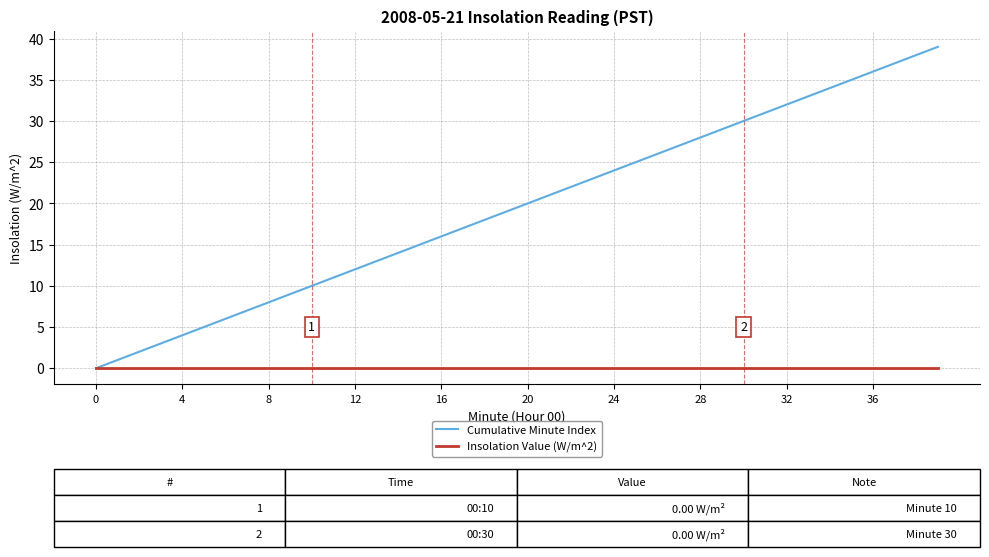

List the series in order of their peak value, lowest first.

Insolation Value (W/m^2), Cumulative Minute Index